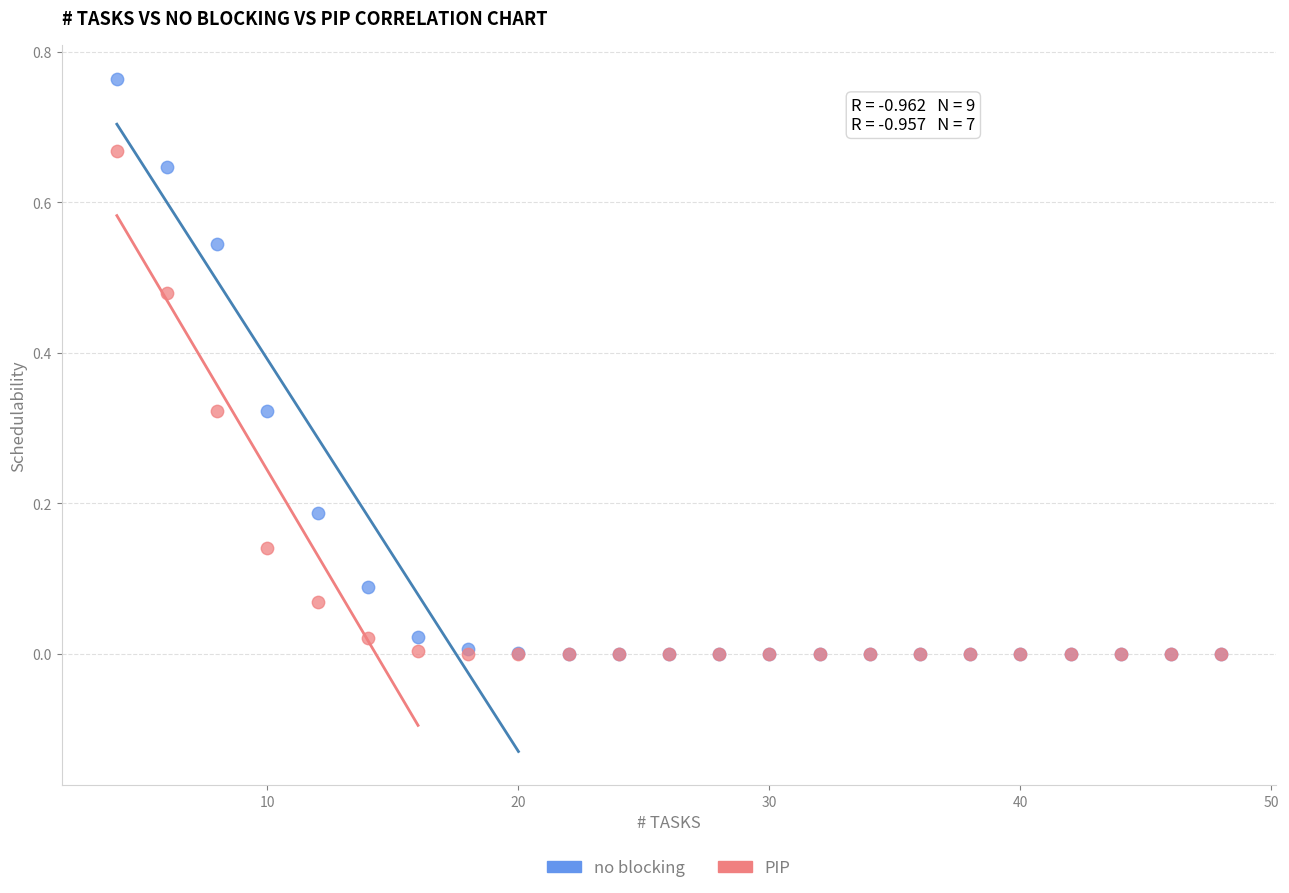

Which series reaches the maximum Y coordinate?

no blocking